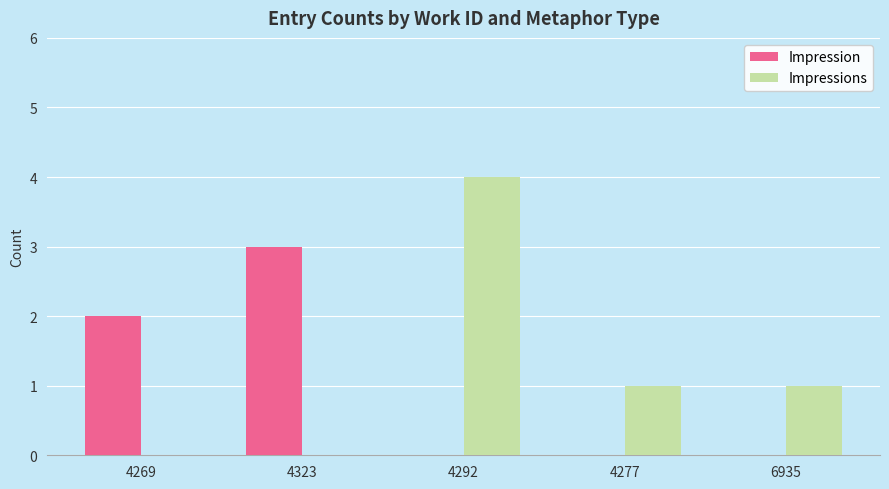

Which series has the largest total across all categories?

Impressions